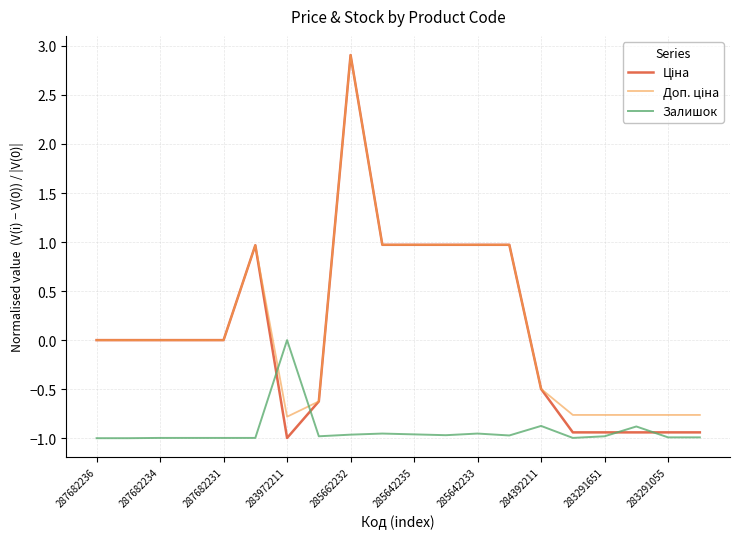

What is the maximum value shown in the chart?

2.9